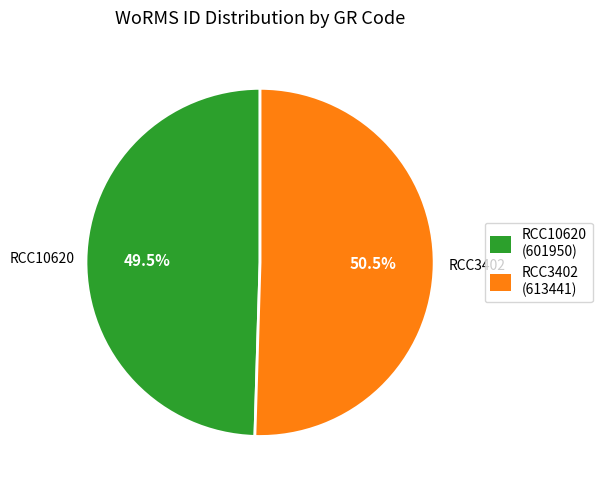

Is RCC10620 the majority of the pie?

No